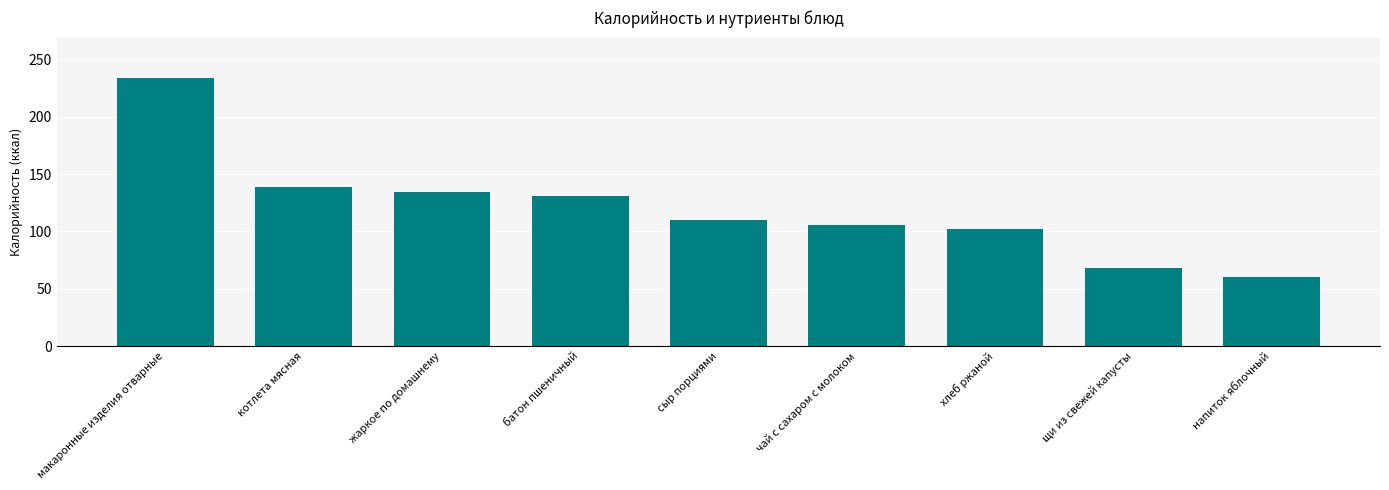

True or false: the data shows 131 at батон пшеничный.

True